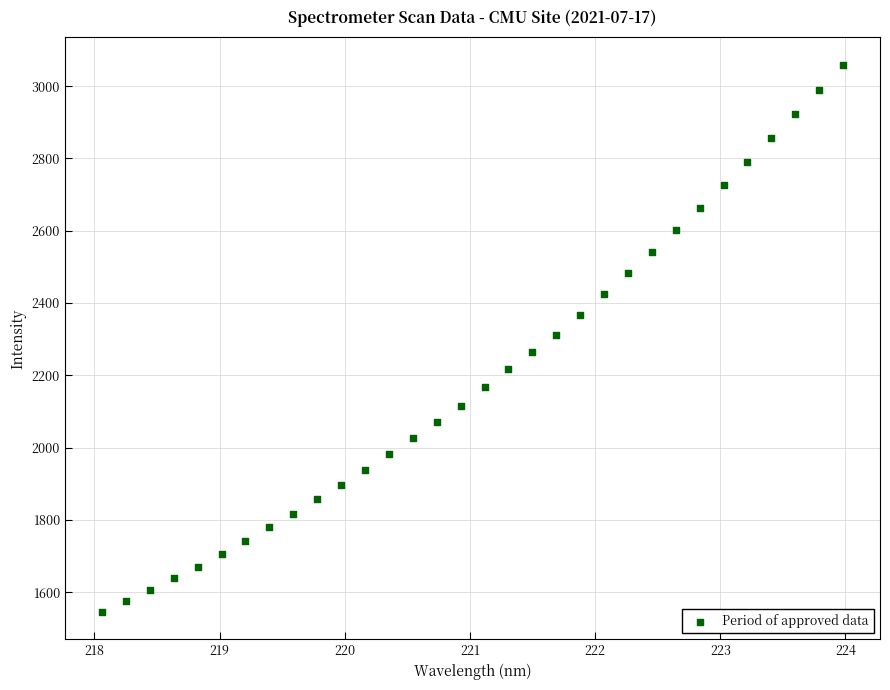

What is the range of Y values (max minus min)?

1513.9